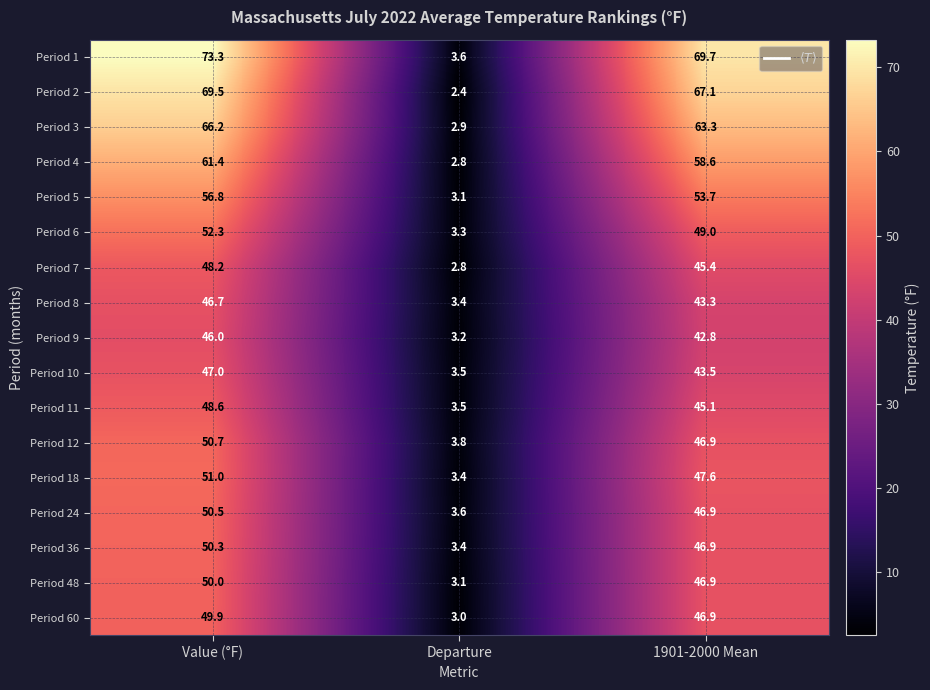

What is the spread (max minus min) of values at 1901-2000 Mean?

26.9